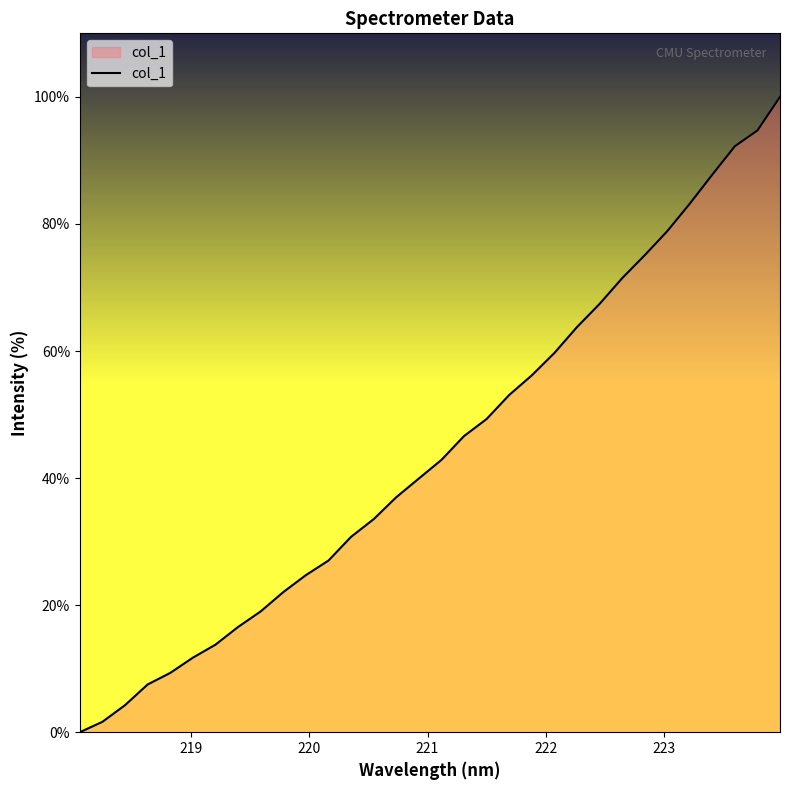

What is the maximum value shown in the chart?

100.0